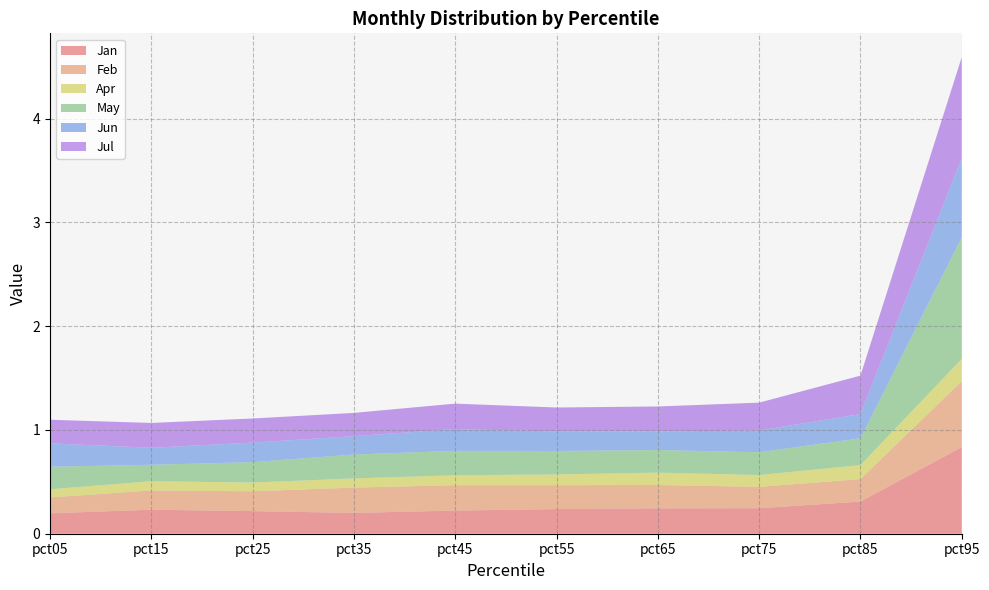

Reading left to right, extract all data points from this chart.

Jan: 0.2	0.2	0.2	0.2	0.2	0.2	0.2	0.2	0.3	0.8
Feb: 0.2	0.2	0.2	0.2	0.2	0.2	0.2	0.2	0.2	0.6
Apr: 0.1	0.1	0.1	0.1	0.1	0.1	0.1	0.1	0.1	0.2
May: 0.2	0.2	0.2	0.2	0.2	0.2	0.2	0.2	0.3	1.2
Jun: 0.2	0.2	0.2	0.2	0.2	0.2	0.2	0.2	0.2	0.8
Jul: 0.2	0.2	0.2	0.2	0.2	0.2	0.2	0.3	0.4	1.0